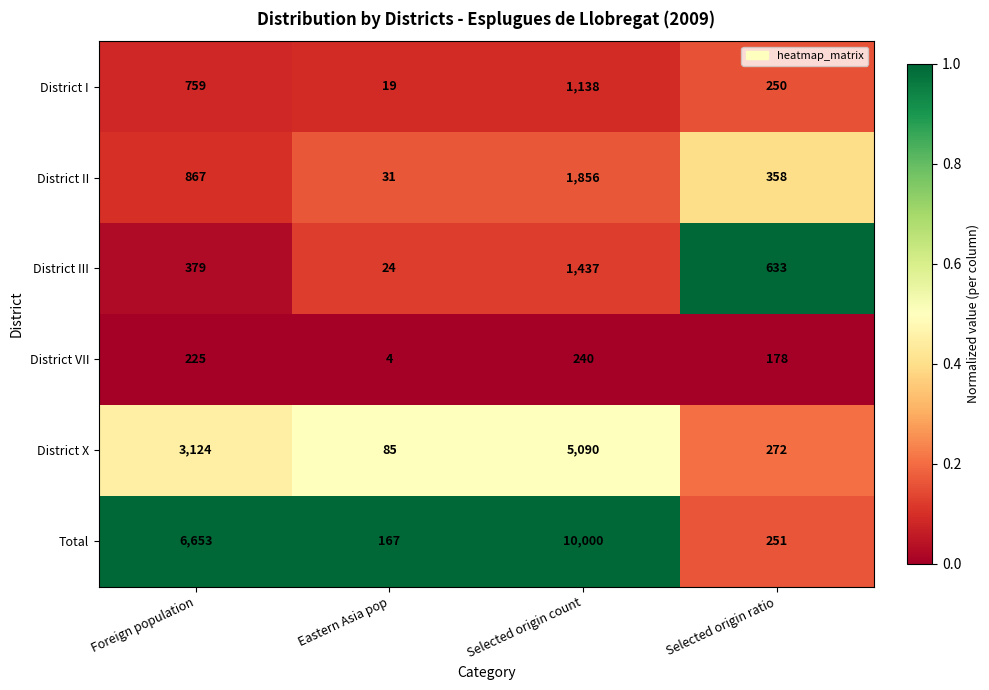

At which category is the sum across all series the highest?

Selected origin count